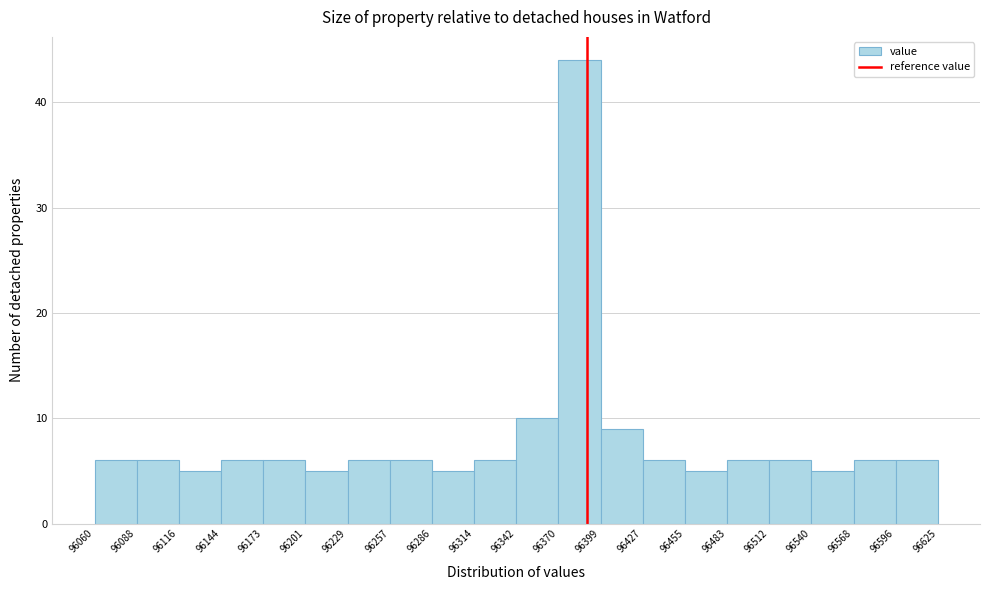

Which range on the x-axis has the tallest bar?

96370 to 96399